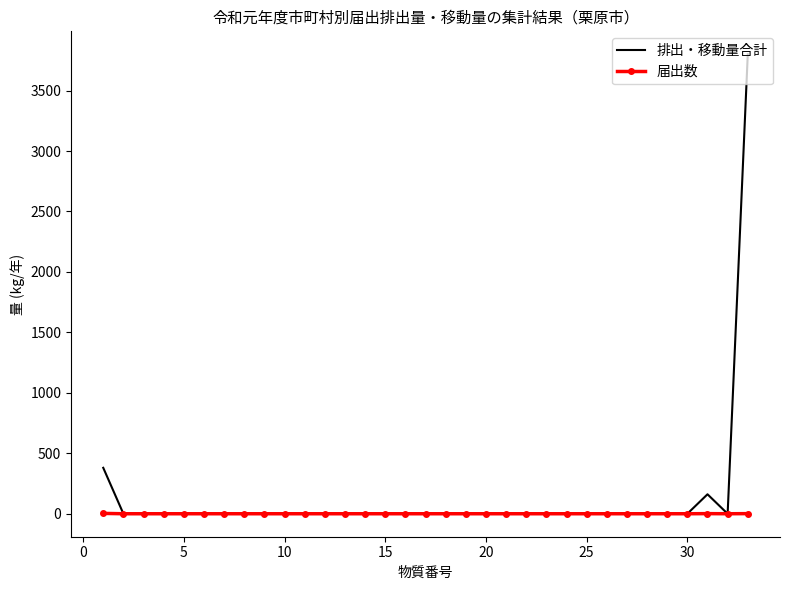

Which series has the widest spread of values?

排出・移動量合計